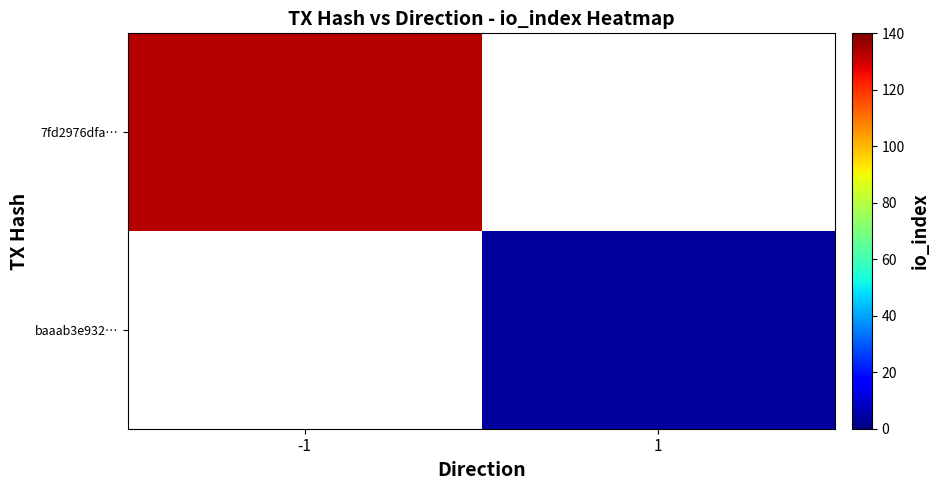

What is the smallest value displayed?

4.0